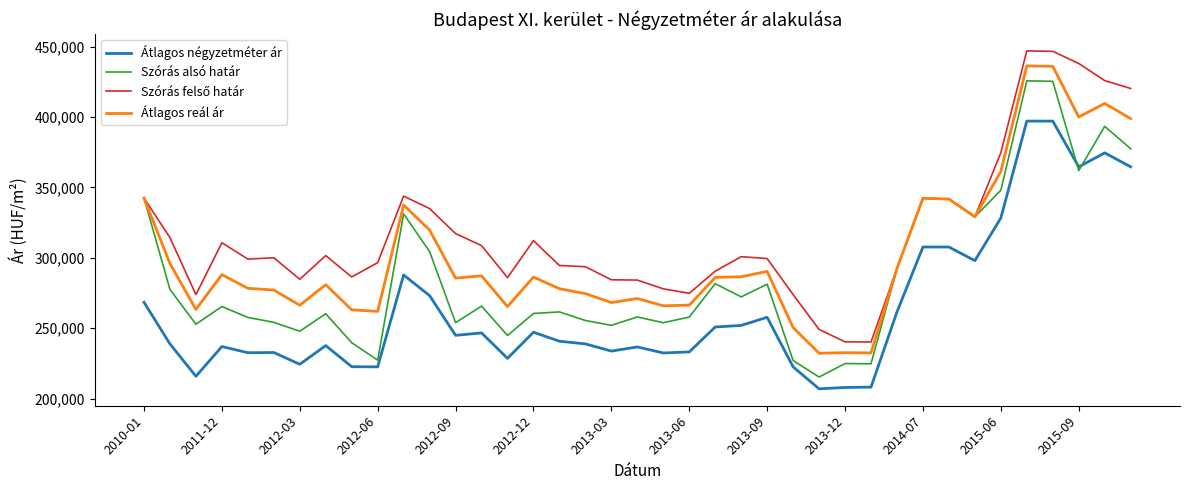

What is the minimum value for Átlagos reál ár?

232186